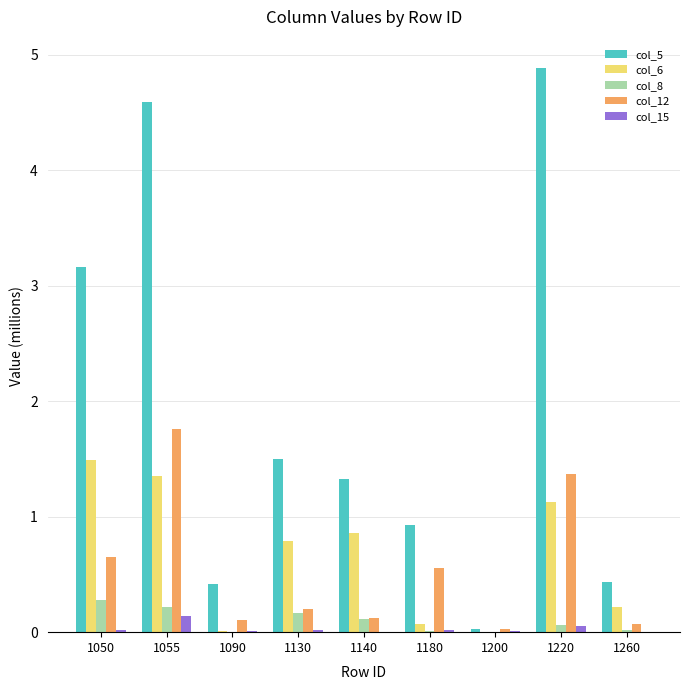

Is it true that col_12 equals 0.6 at 1180?

True